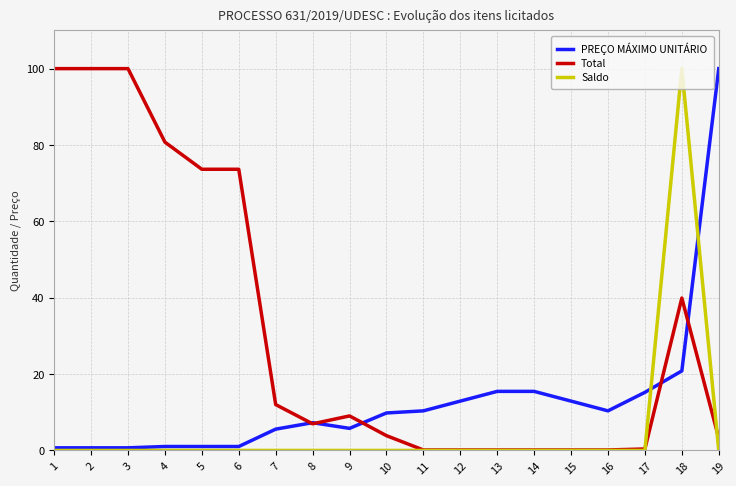

Where does the PREÇO MÁXIMO UNITÁRIO series first go above 9?

10